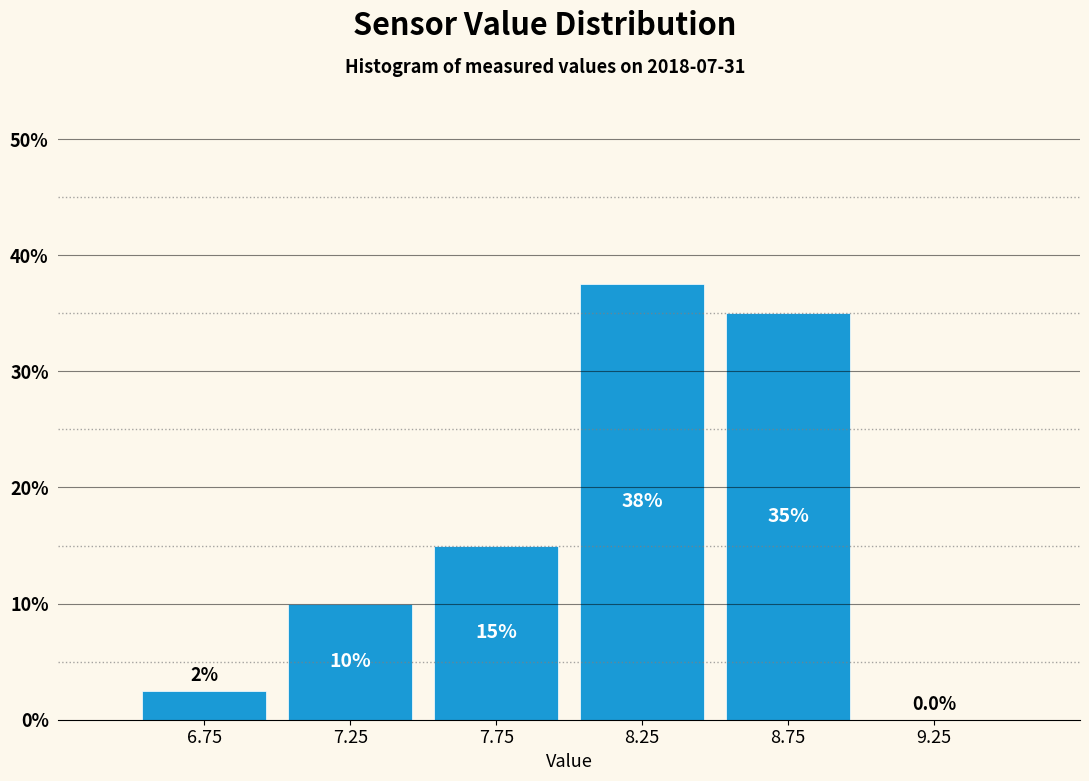

Which range on the x-axis has the tallest bar?

8.0 to 8.5